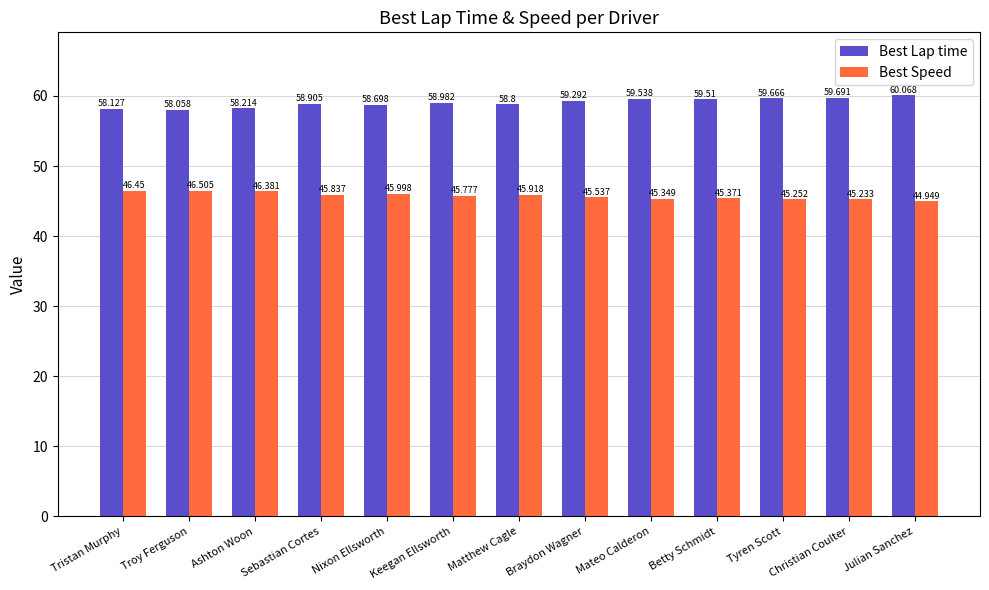

How many bars are there in total?

26